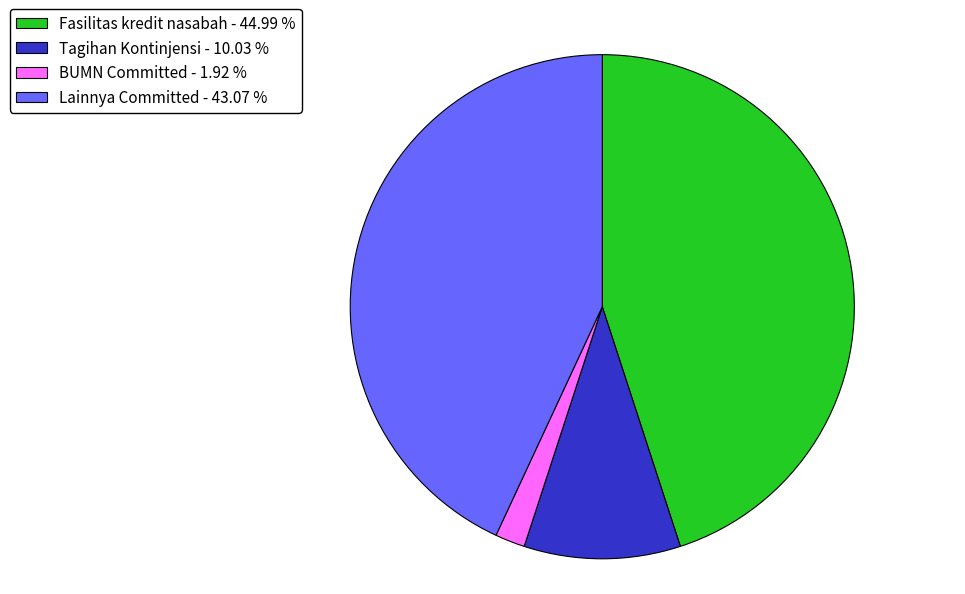

Which category has the biggest portion of the pie?

Fasilitas kredit nasabah - 44.99 %